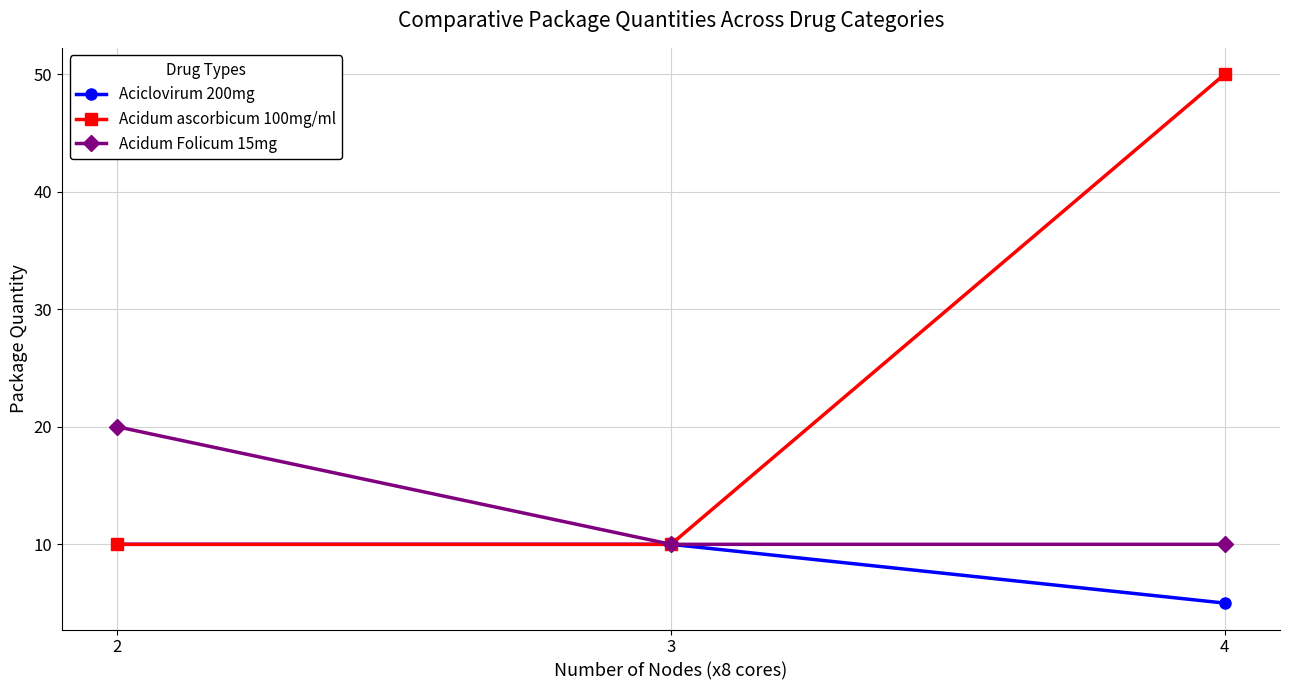

At which category is the sum across all series the highest?

4